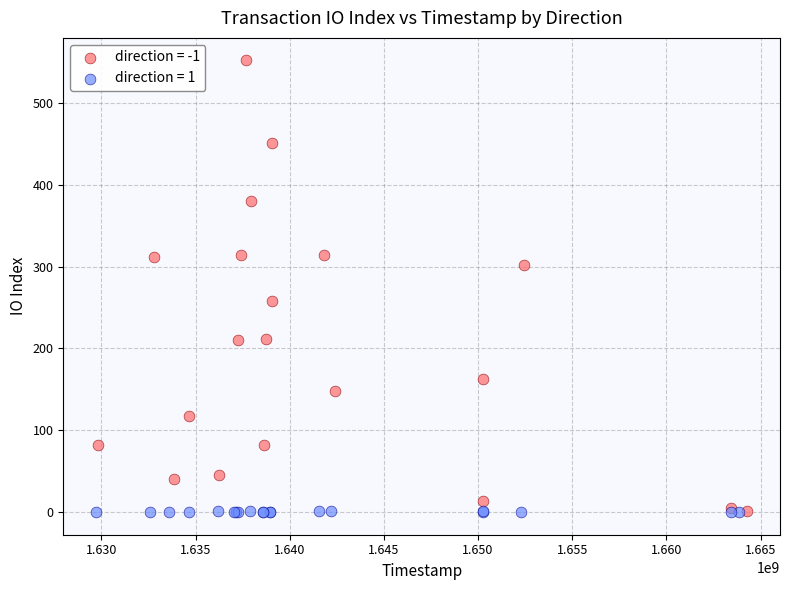

Which series reaches the maximum Y coordinate?

direction = -1